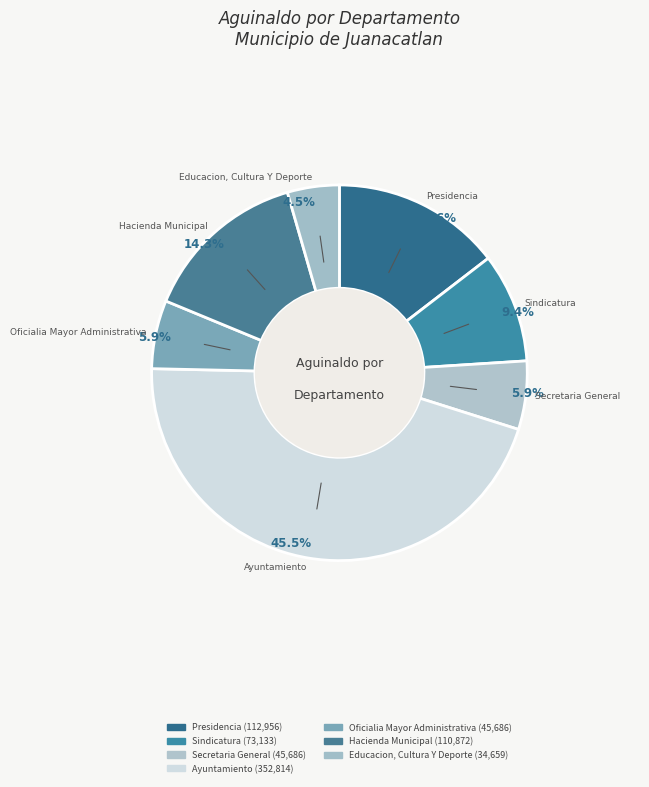

How many slices are in this pie chart?

7